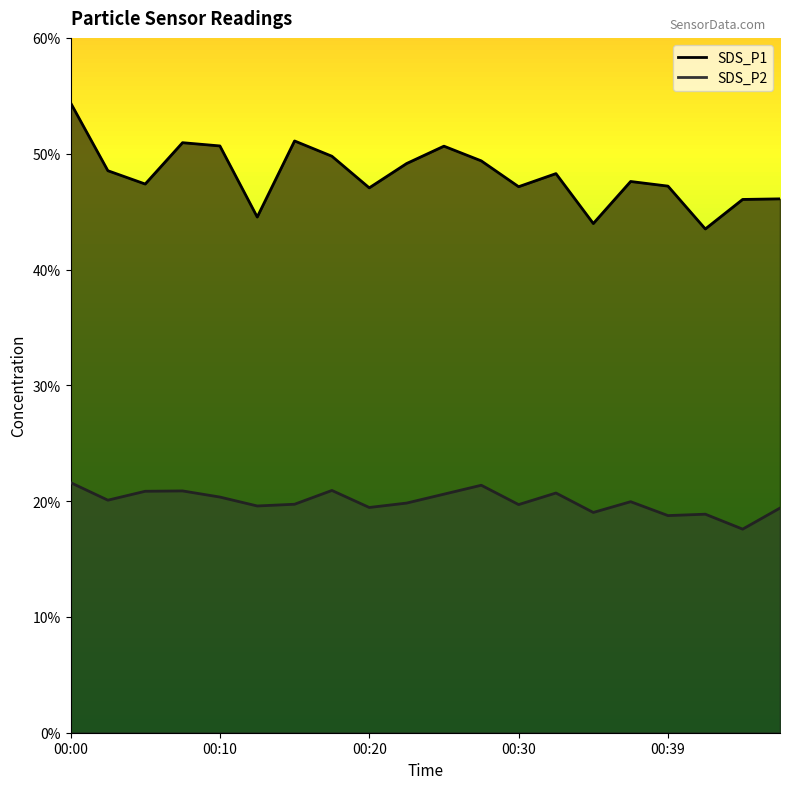

Which series has the largest total across all categories?

SDS_P1